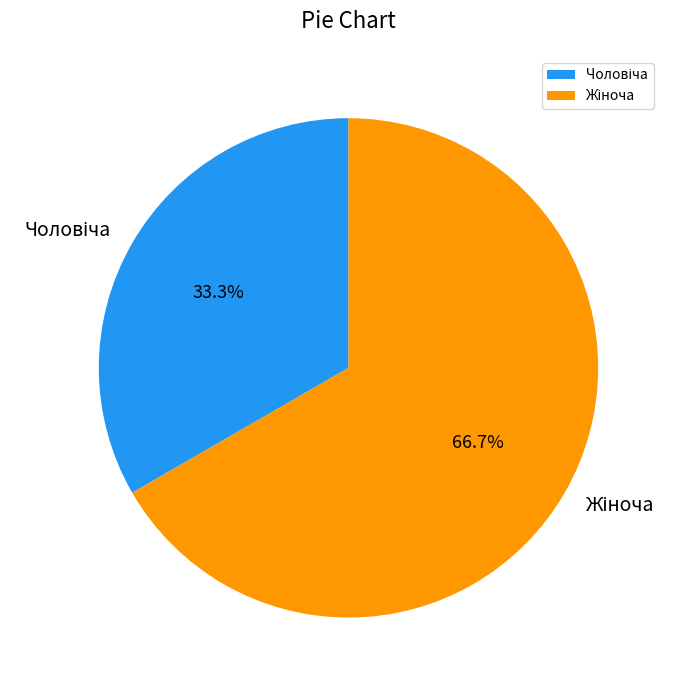

Is there a majority slice in this chart?

Yes